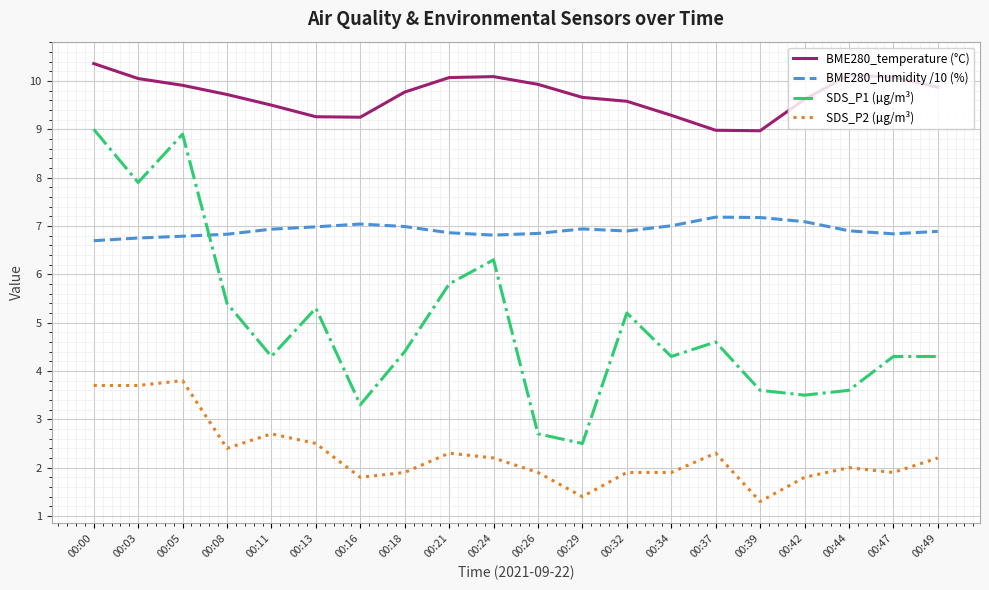

Which series has the largest total across all categories?

BME280_temperature (°C)